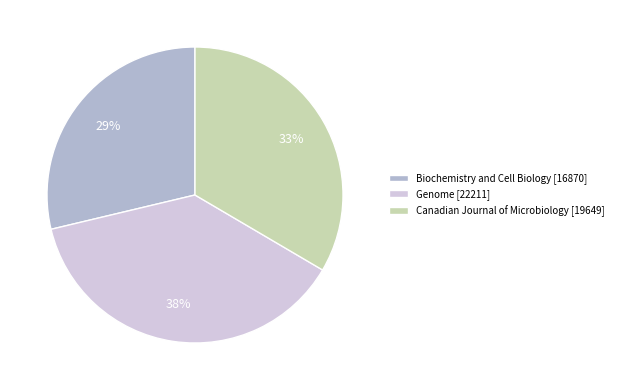

What is the ratio of the value at Biochemistry and Cell Biology to the value at Canadian Journal of Microbiology?

0.9